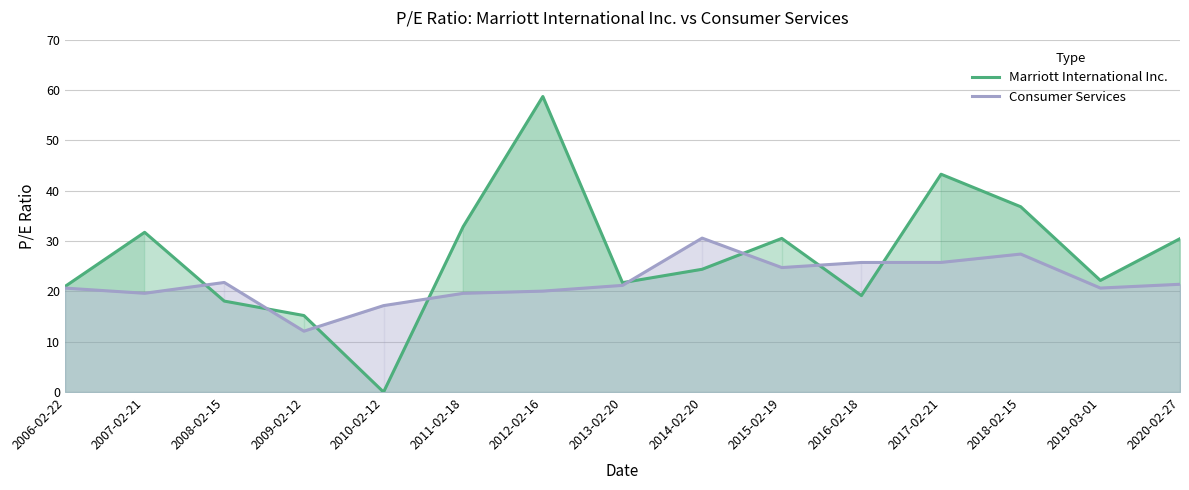

How many values in the Consumer Services series are below 21?

7